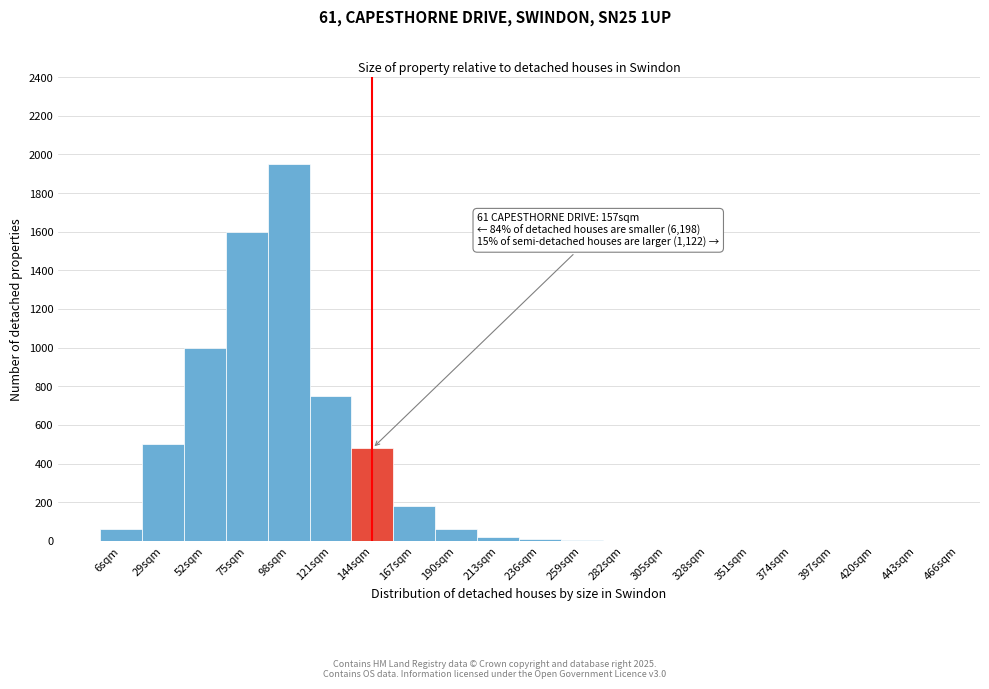

Where is the data nearest to the value 975?

52sqm